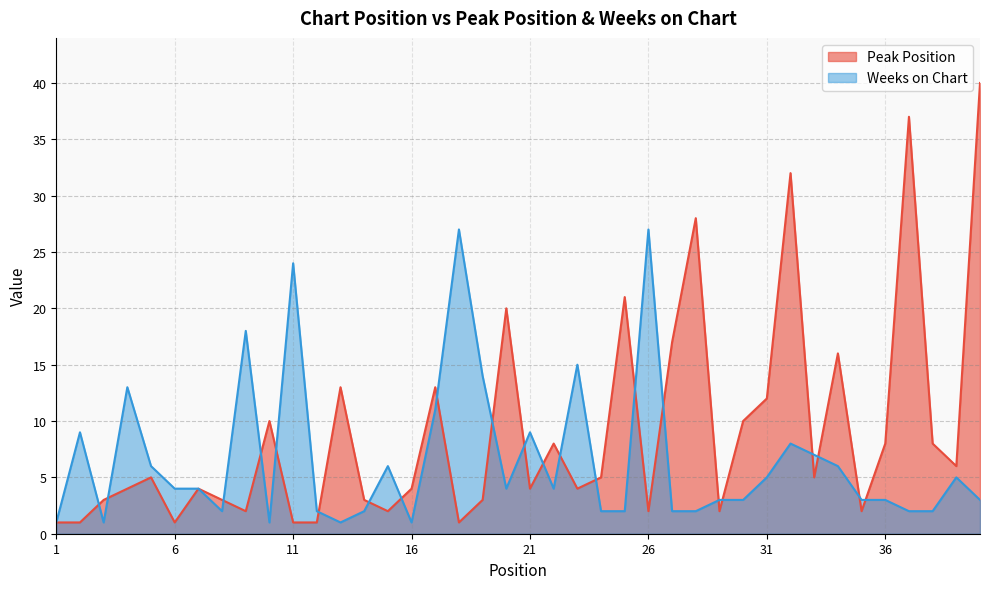

Which series has the largest total across all categories?

Peak Position